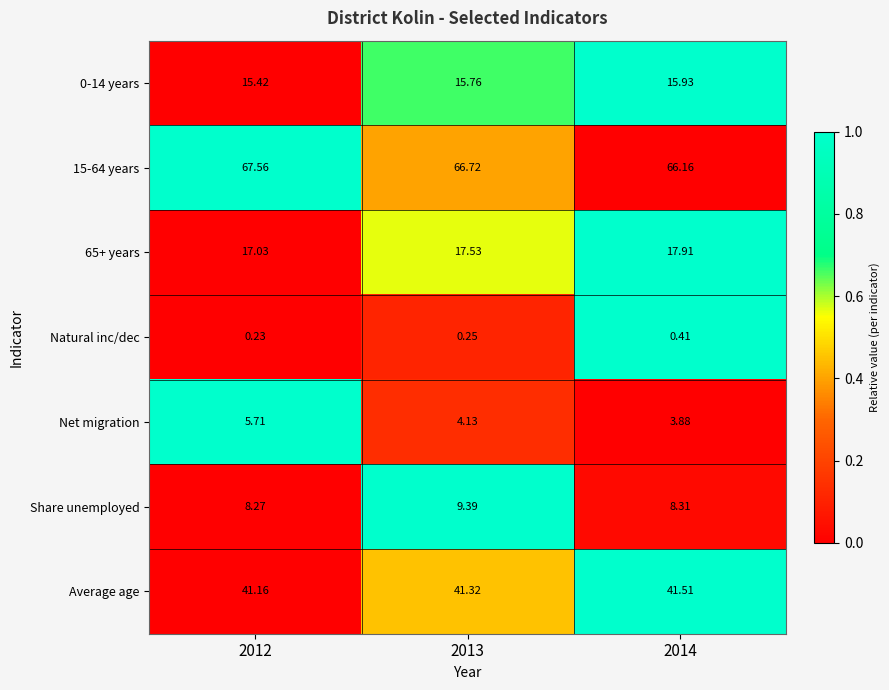

Which series has the largest range (max minus min)?

Net migration